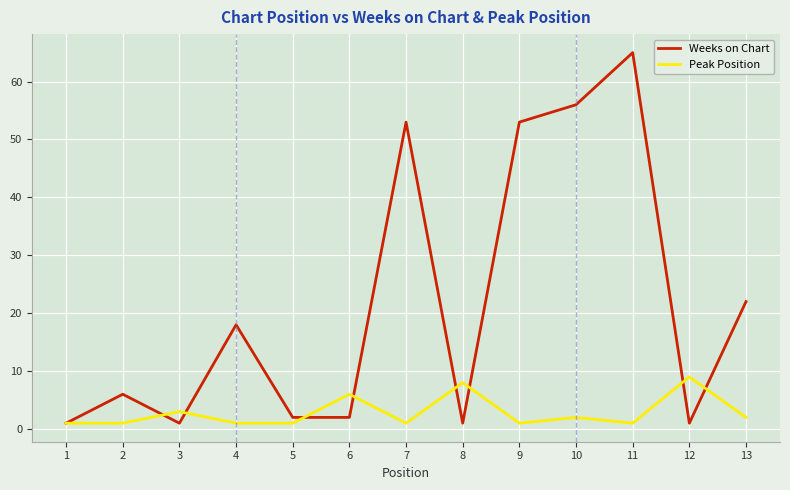

At which label is Weeks on Chart closest to 33?

13